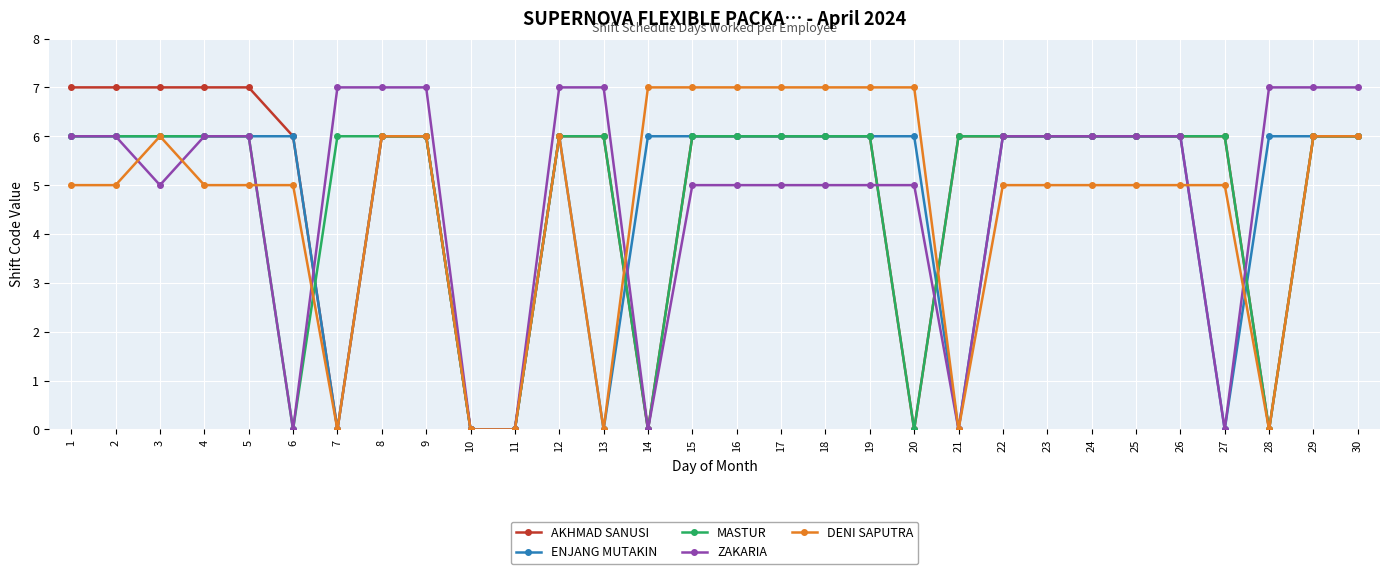

What is the greatest value displayed?

7